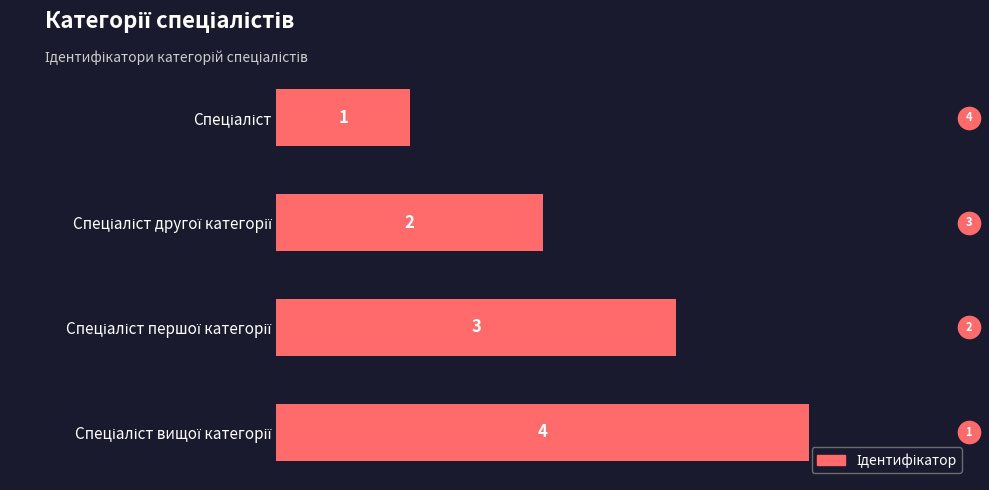

How many values are between 2 and 4?

3